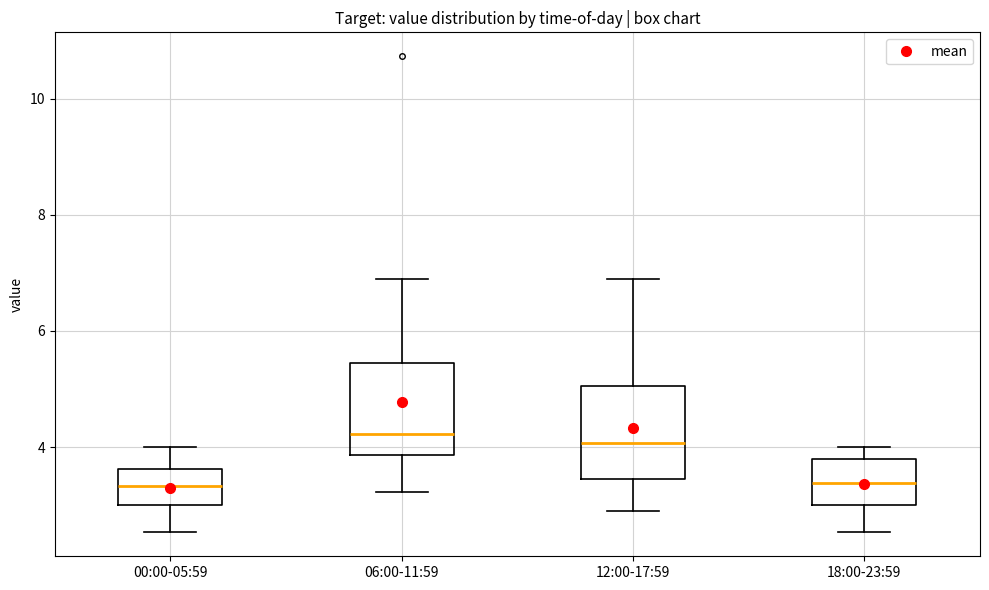

Reading left to right, read every box against the y-axis: the position of its median line, the range the box covers, and the ends of its whiskers. The values are not printed on the chart, so give them approximately, as read against the axis.

00:00-05:59: median 3.4, box 3.0 to 3.6, whiskers 2.6 to 4.0
06:00-11:59: median 4.2, box 3.8 to 5.4, whiskers 3.2 to 7.0
12:00-17:59: median 4.0, box 3.4 to 5.0, whiskers 3.0 to 7.0
18:00-23:59: median 3.4, box 3.0 to 3.8, whiskers 2.6 to 4.0